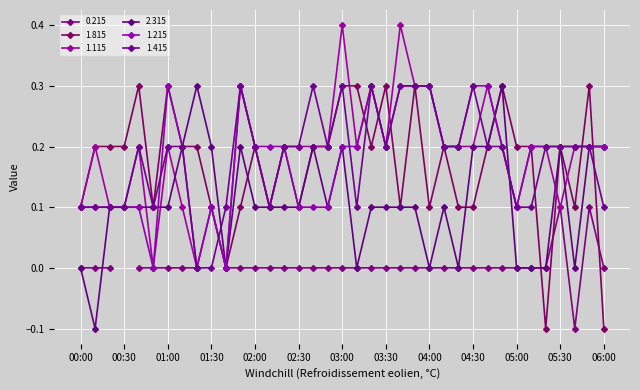

What is the value of the 2.315 point at the 22nd from the left?

0.1